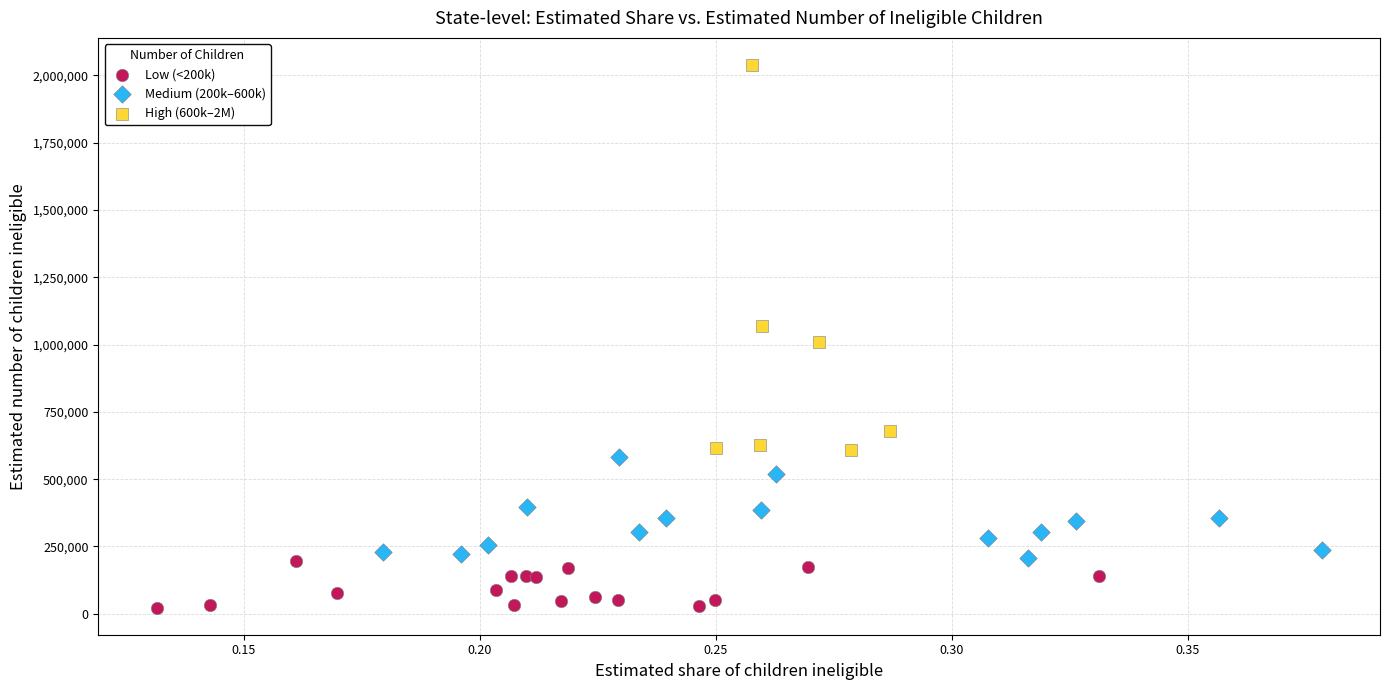

Which series reaches the minimum Y coordinate?

Low (<200k)